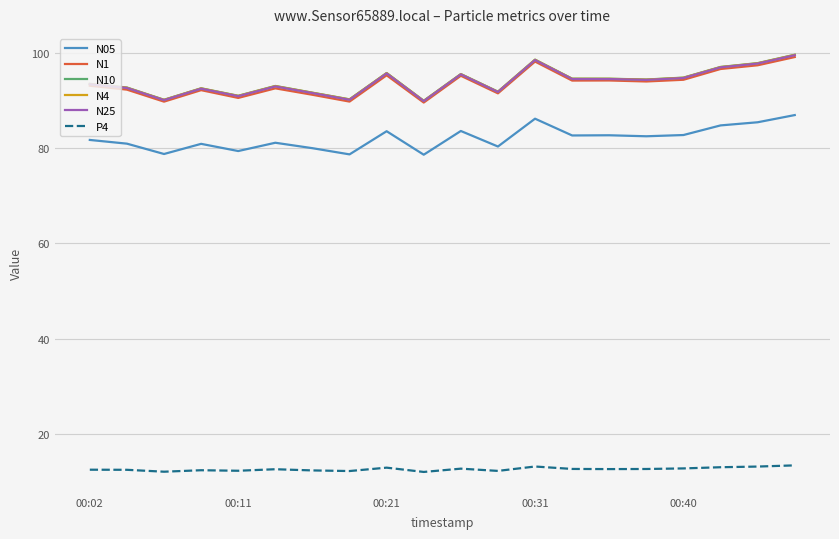

How many lines are shown in the chart?

6